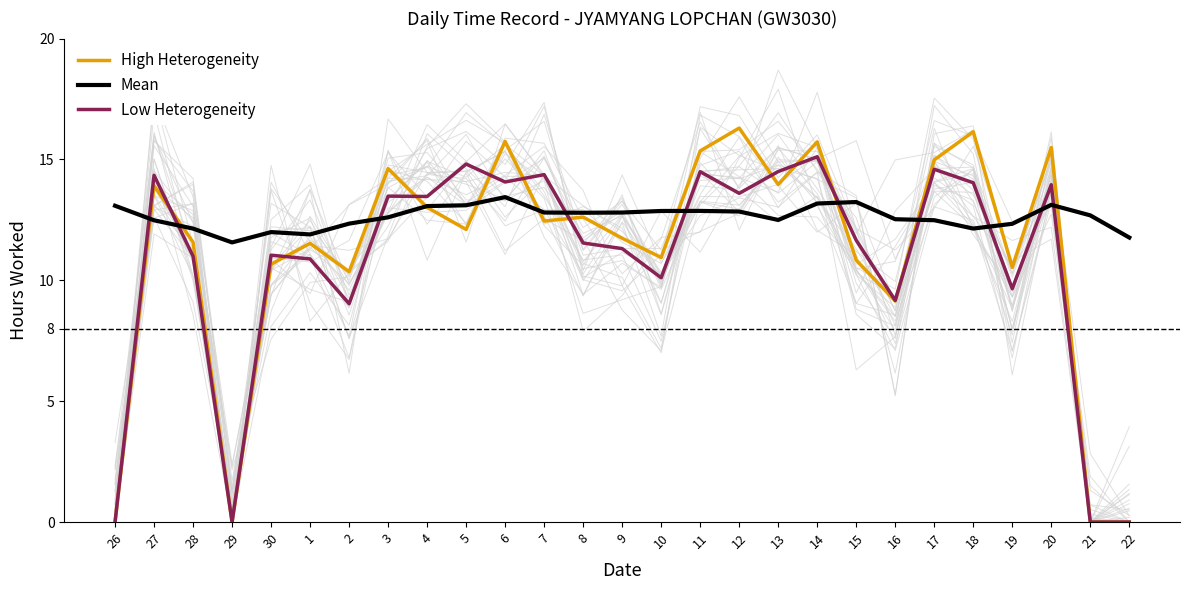

Which series has the largest total across all categories?

Mean